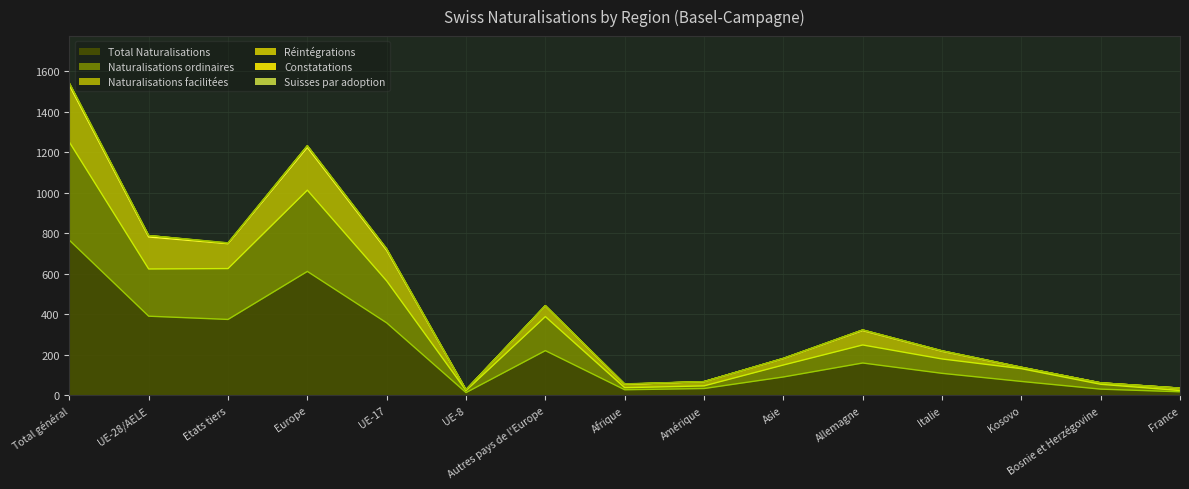

True or false: Naturalisations facilitées and Total Naturalisations intersect in this chart.

False